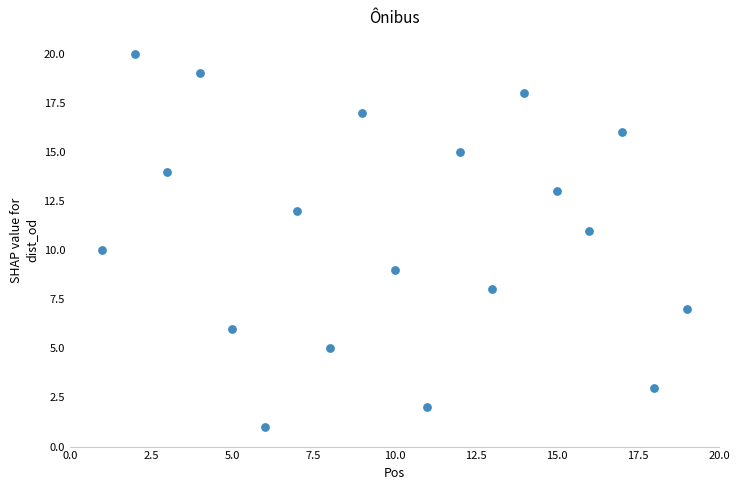

List the coordinates of all points as (X, Y) pairs, reading left to right.

(1, 10)  (2, 20)  (3, 14)  (4, 19)  (5, 6)  (6, 1)  (7, 12)  (8, 5)  (9, 17)  (10, 9)  (11, 2)  (12, 15)  (13, 8)  (14, 18)  (15, 13)  (16, 11)  (17, 16)  (18, 3)  (19, 7)